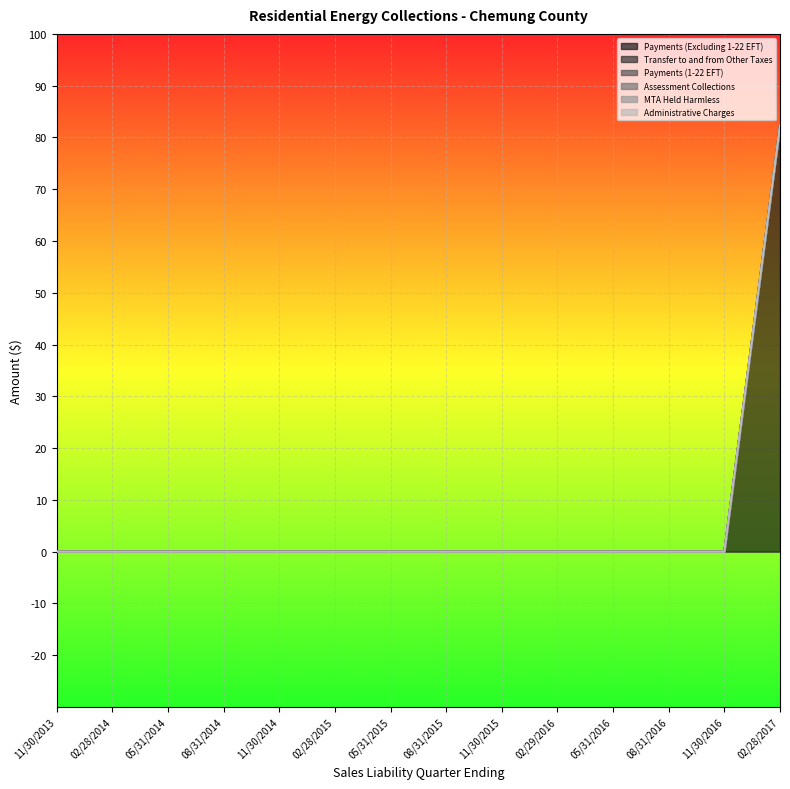

Count the number of data series in this chart.

6